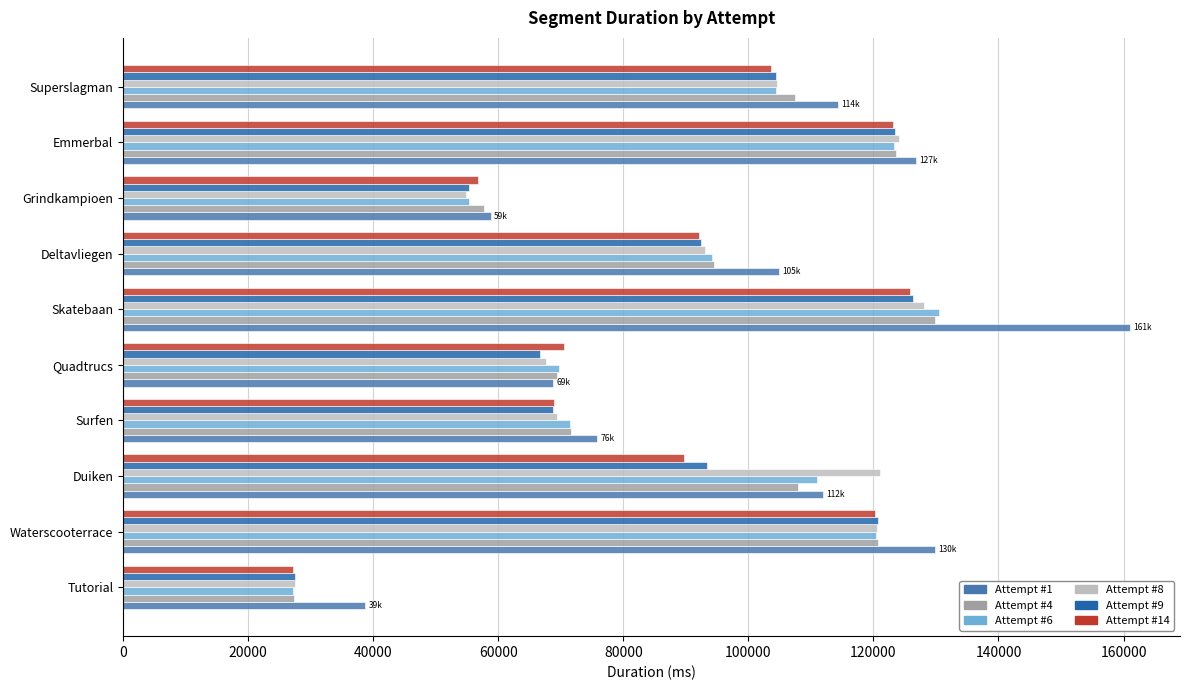

Which series has the widest spread of values?

Attempt #1